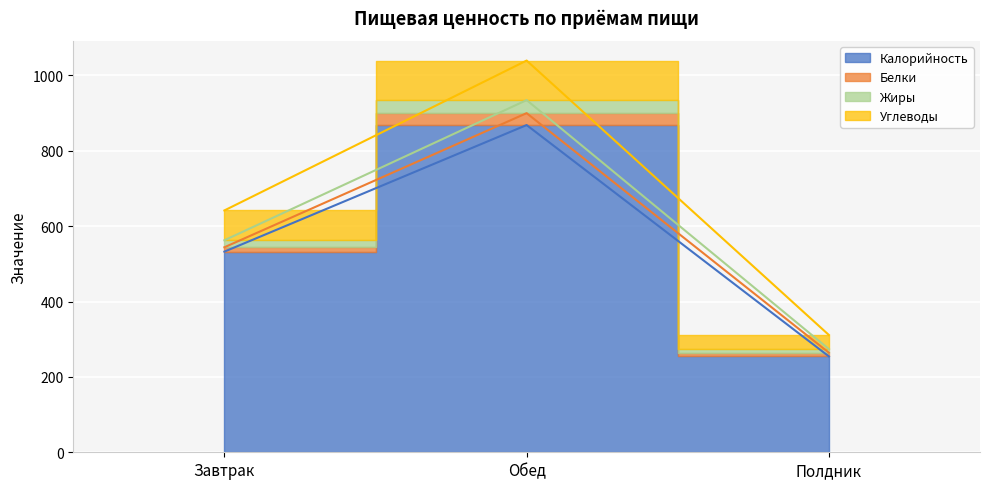

Between Обед and Полдник, which series saw the biggest shift?

Углеводы